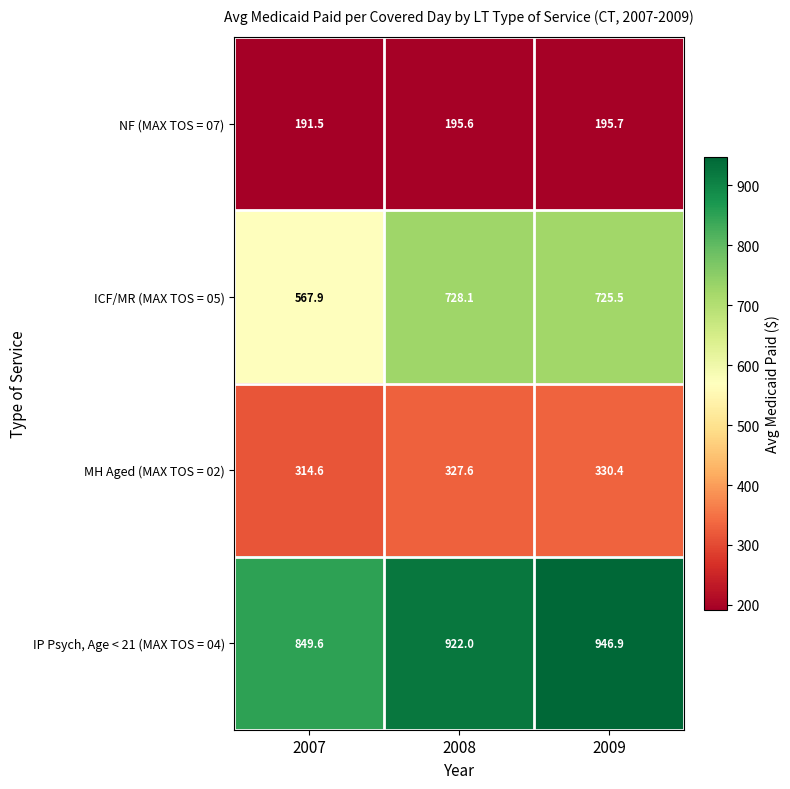

Reading left to right, extract all data points from this chart.

NF (MAX TOS = 07): 191.5	195.6	195.7
ICF/MR (MAX TOS = 05): 567.9	728.1	725.5
MH Aged (MAX TOS = 02): 314.6	327.6	330.4
IP Psych, Age < 21 (MAX TOS = 04): 849.6	922.0	946.9